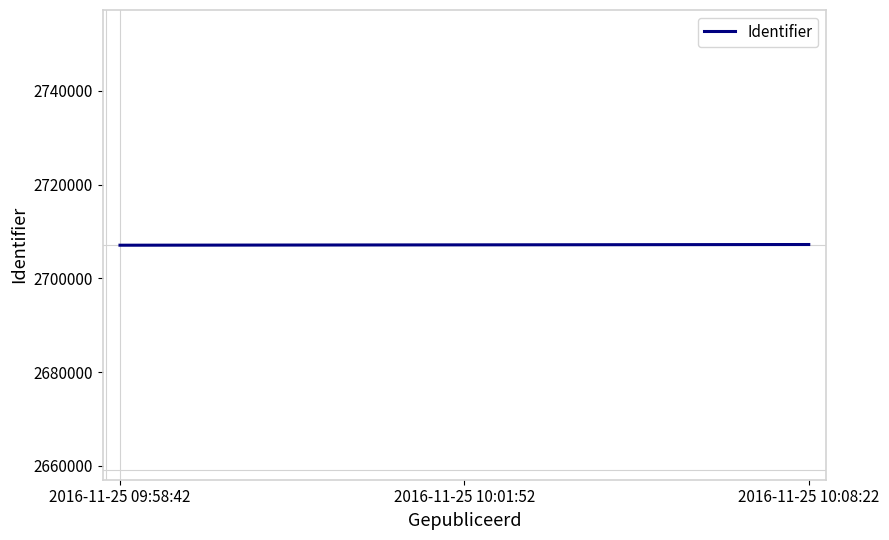

What value does the data have at 2016-11-25 10:08:22, to the nearest 50?

2707200